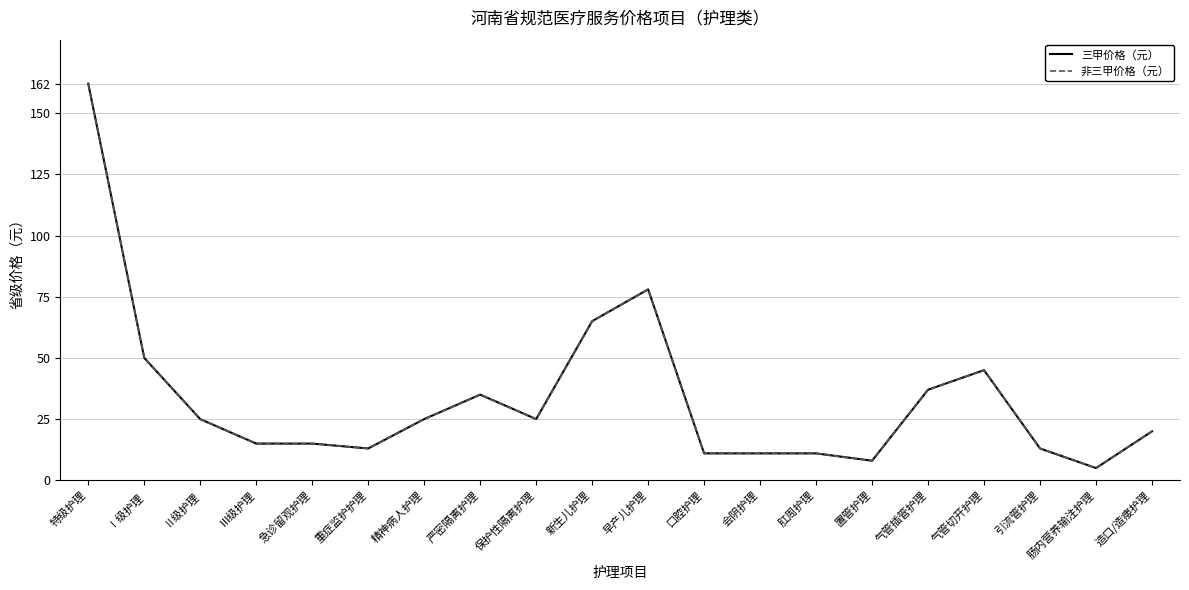

Does the chart display data point markers on the line(s)?

No